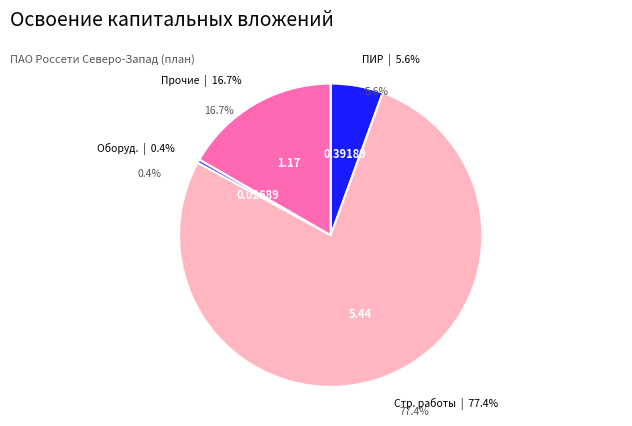

What is the total percentage of прочие затраты and проектно-изыскательские работы?

22.2%